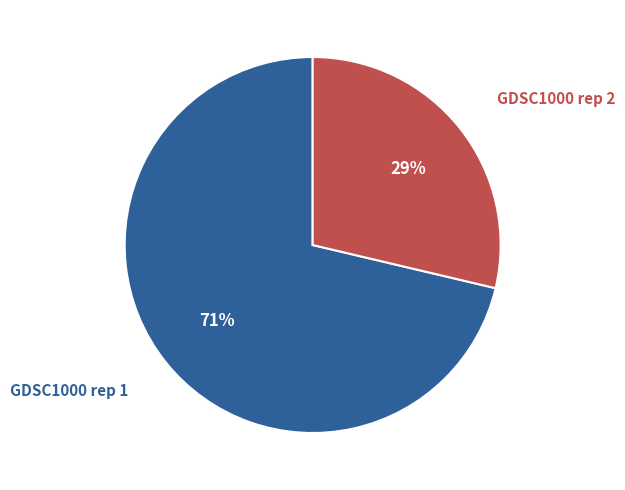

Rank the categories by value from lowest to highest.

GDSC1000 rep 2, GDSC1000 rep 1